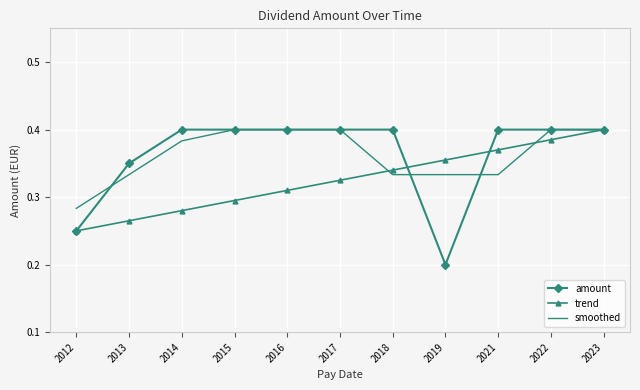

Count the number of data series in this chart.

3